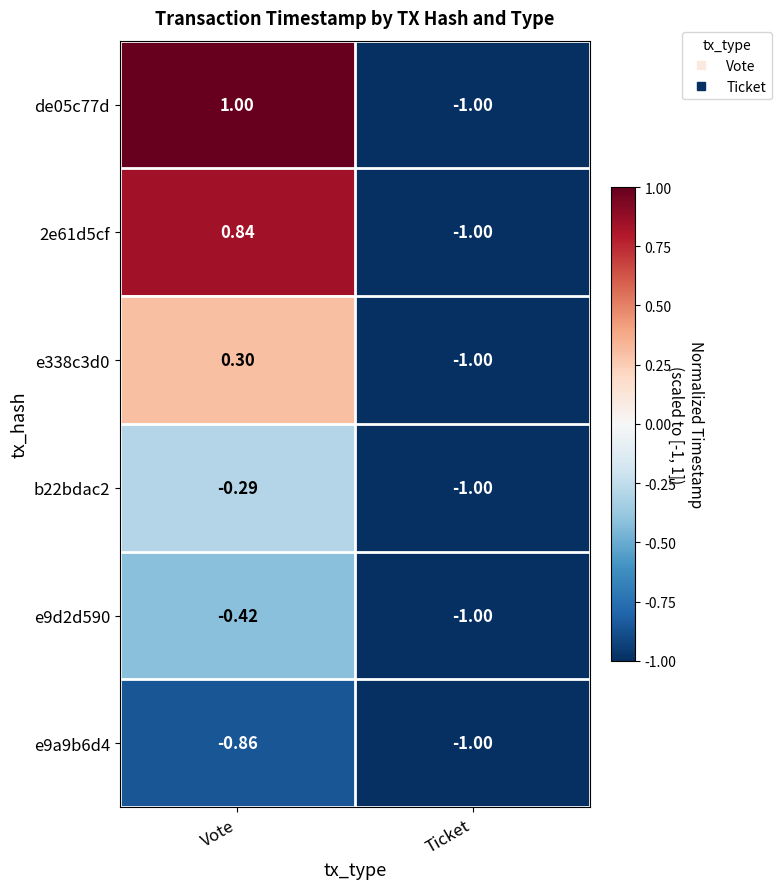

At which label does 2e61d5cf reach its minimum?

Ticket